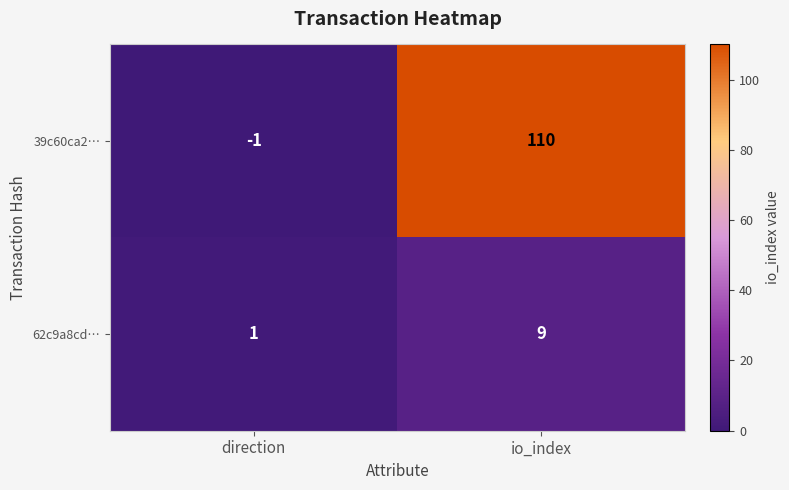

Count the number of categories in the chart.

2